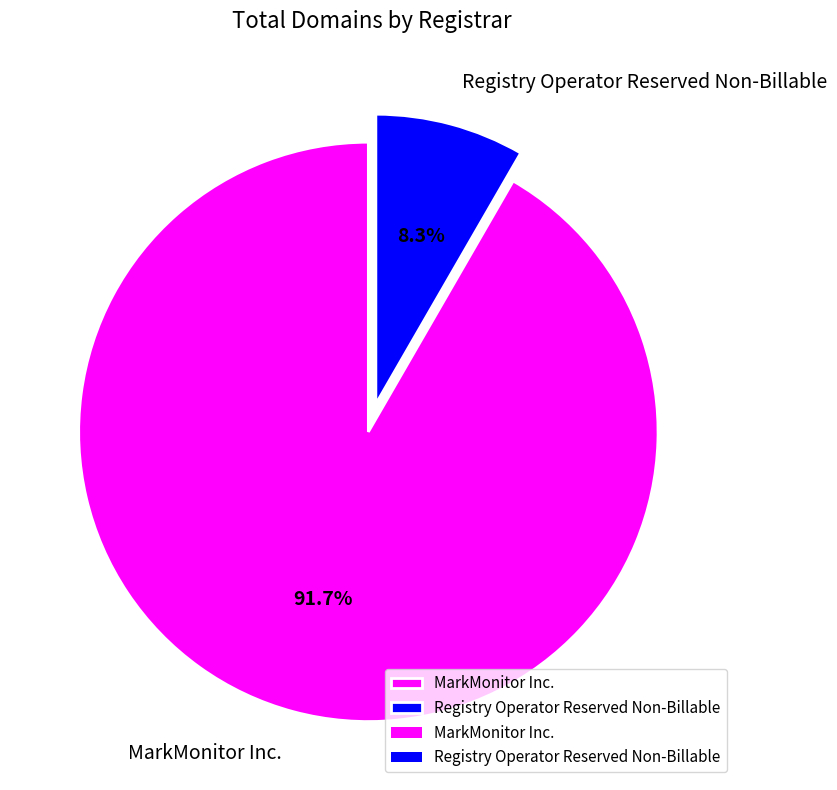

To the nearest percent, what is the difference between the Registry Operator Reserved Non-Billable and MarkMonitor Inc. slice percentages?

83%